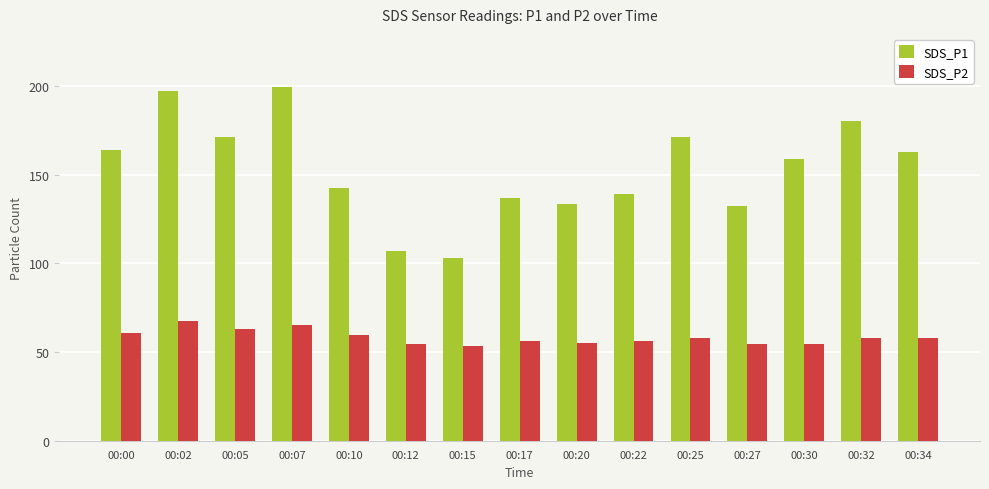

What is the value of the SDS_P1 bar at the 9th from the left?

133.5